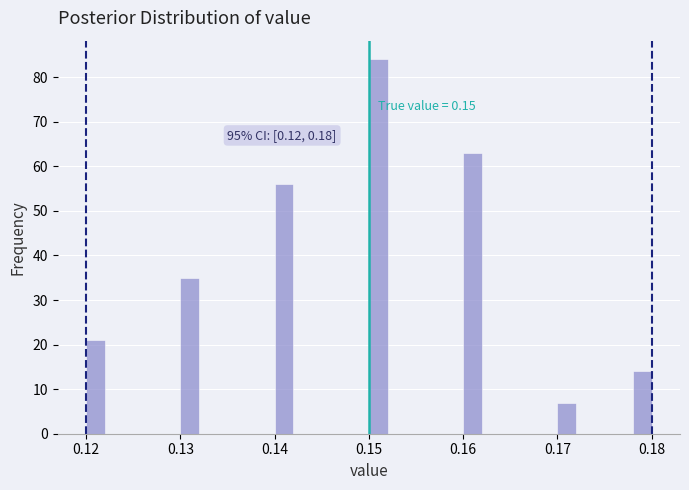

Read against the x-axis, roughly where is the centre of the tallest bar?

0.151